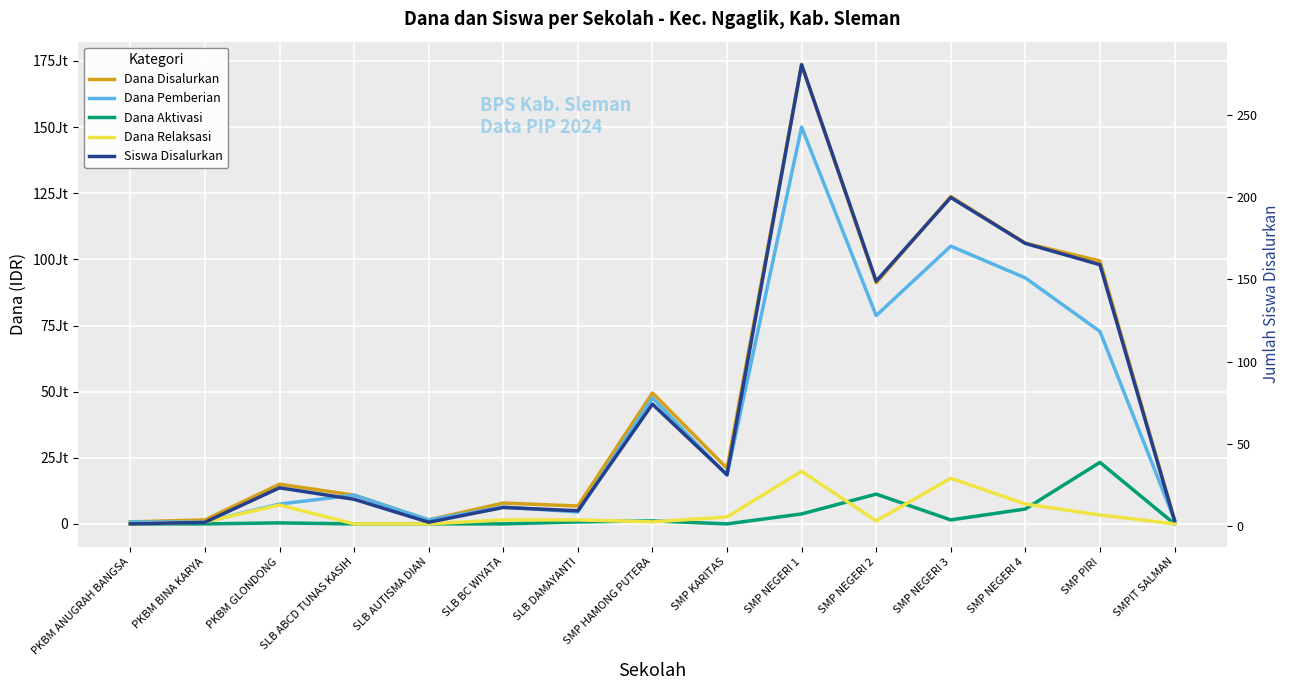

What is the sum of all Siswa Disalurkan values?

1133